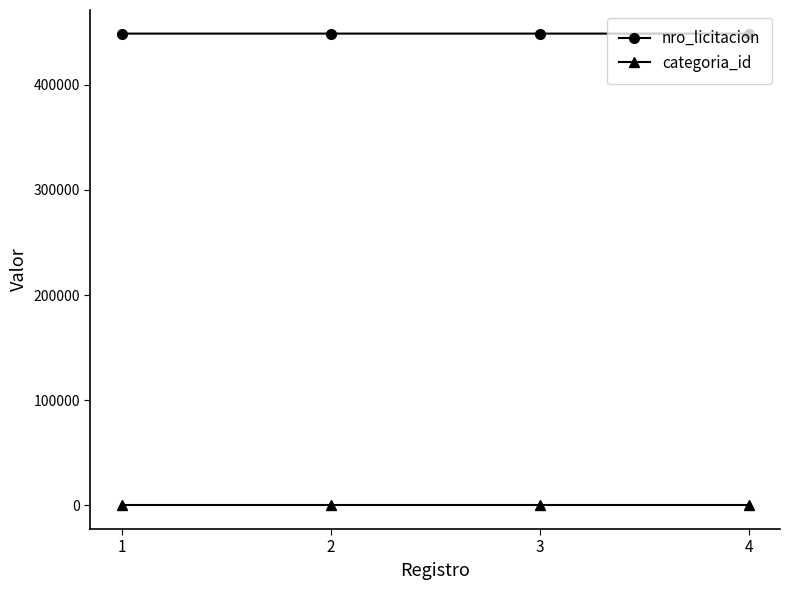

Which series has the largest total across all categories?

nro_licitacion